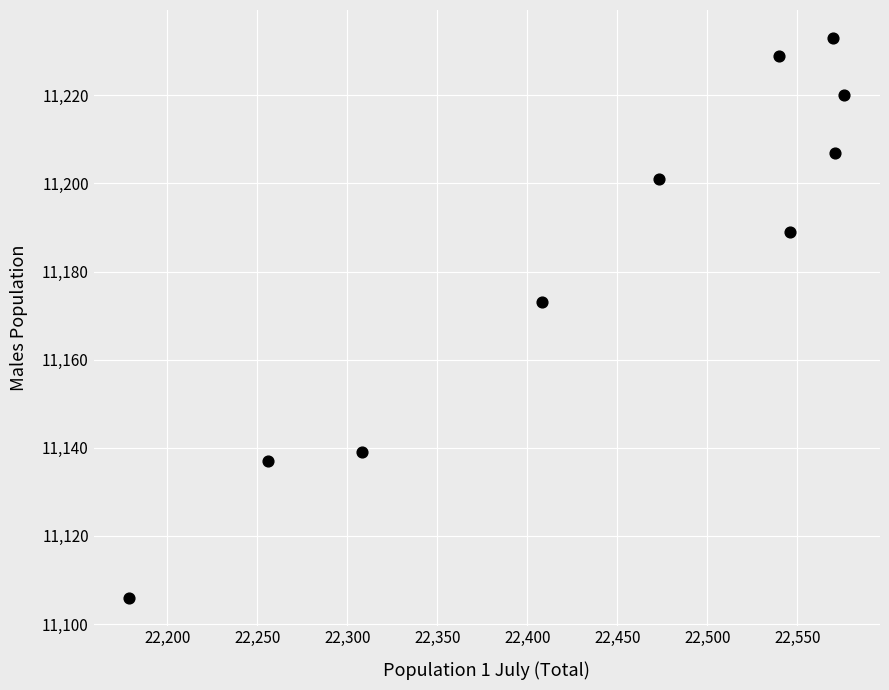

What is the average Y value?

11183